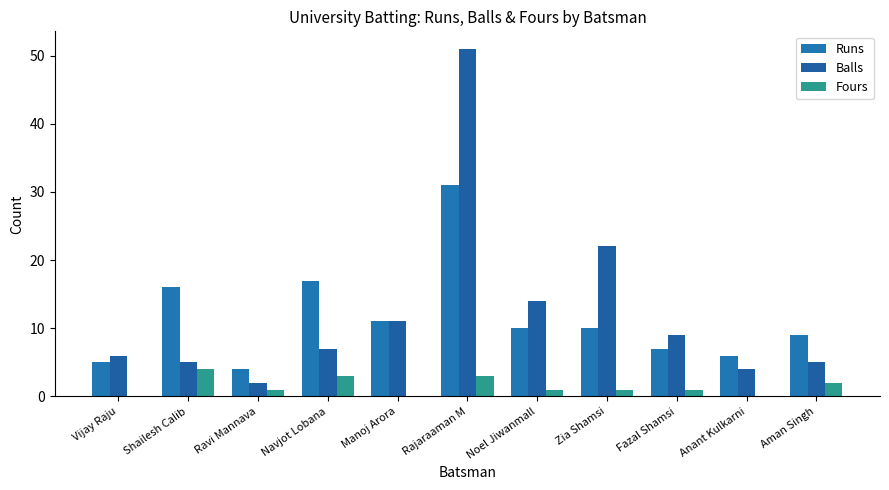

What is the total value across all series at Vijay Raju?

11